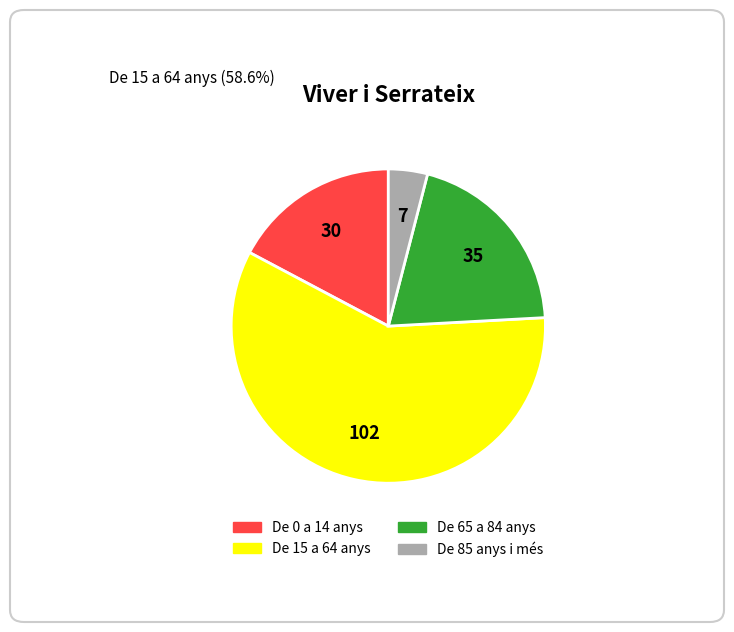

Which has a higher value, De 15 a 64 anys or De 0 a 14 anys?

De 15 a 64 anys